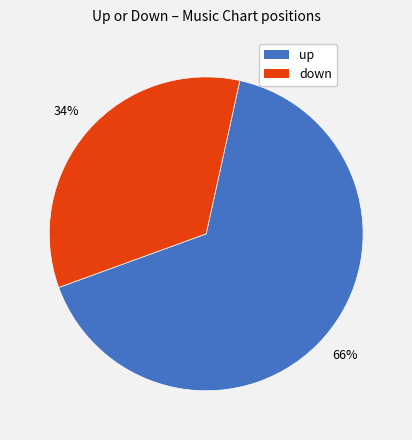

Which slice is the smallest?

down